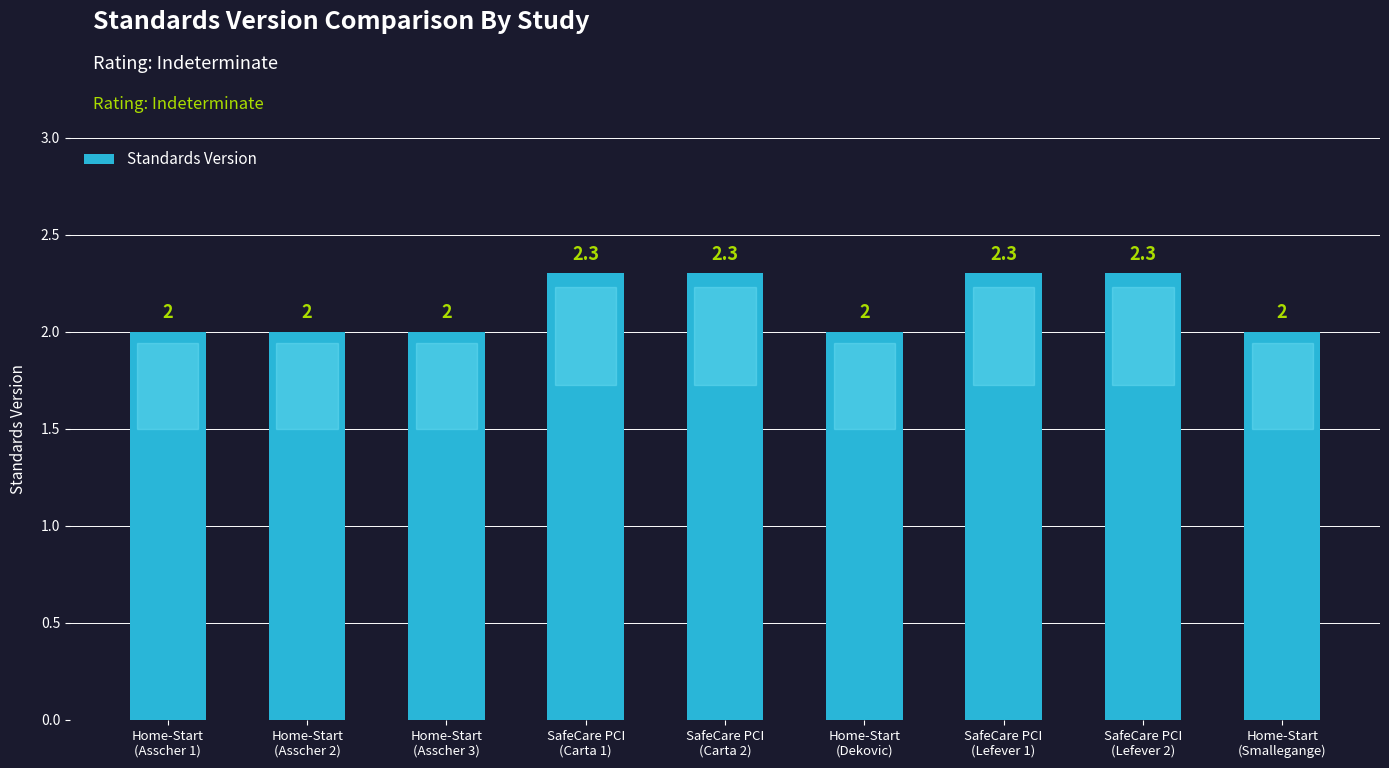

What is the sum of all values?

19.2